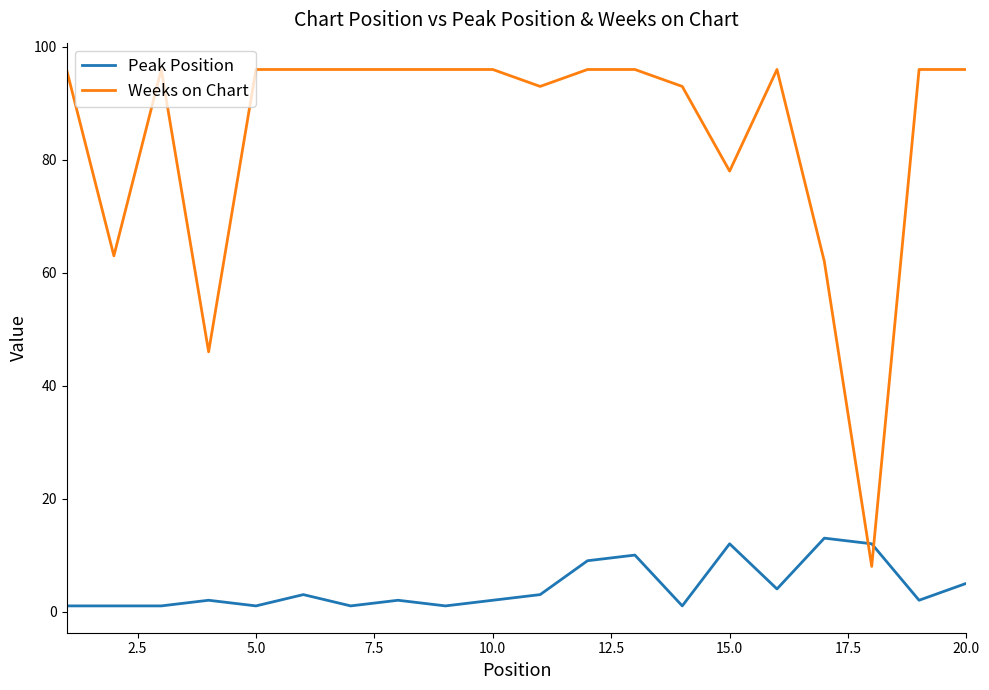

Rank the series by their maximum value, from highest to lowest.

Weeks on Chart, Peak Position